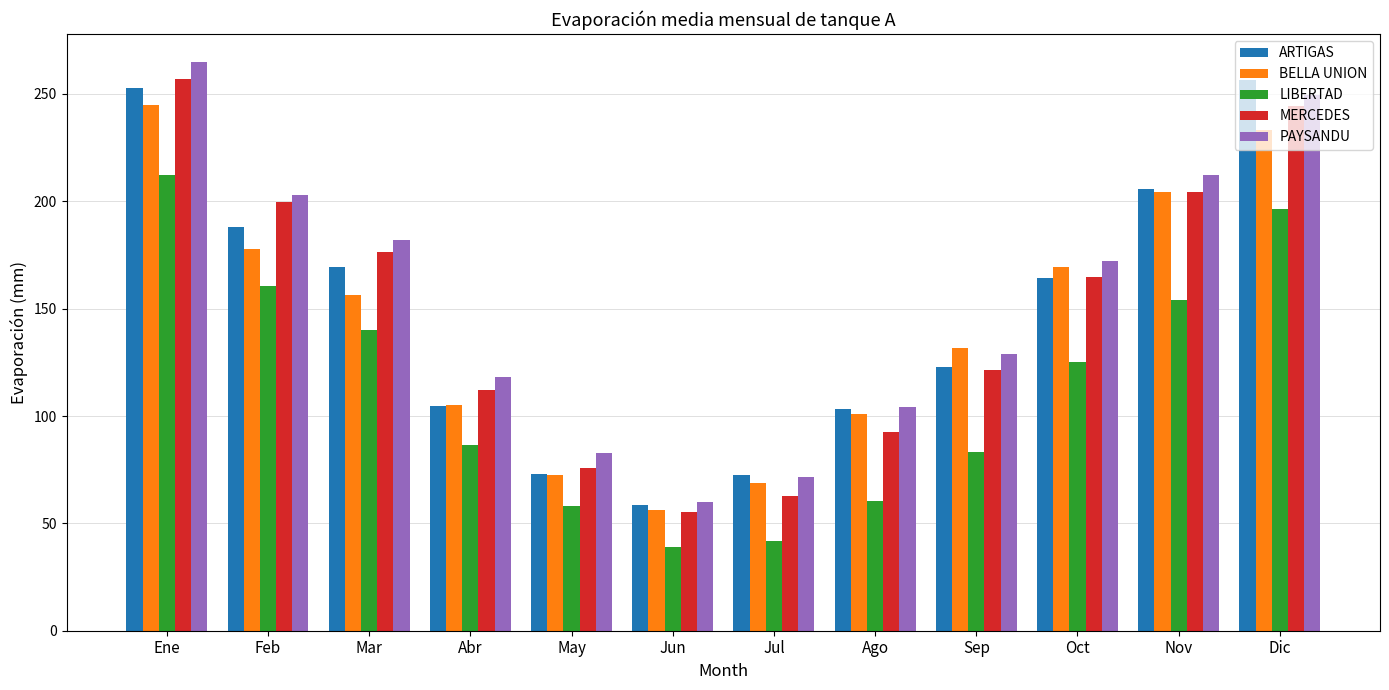

List the labels in order of PAYSANDU value, smallest first.

Jun, Jul, May, Ago, Abr, Sep, Oct, Mar, Feb, Nov, Dic, Ene